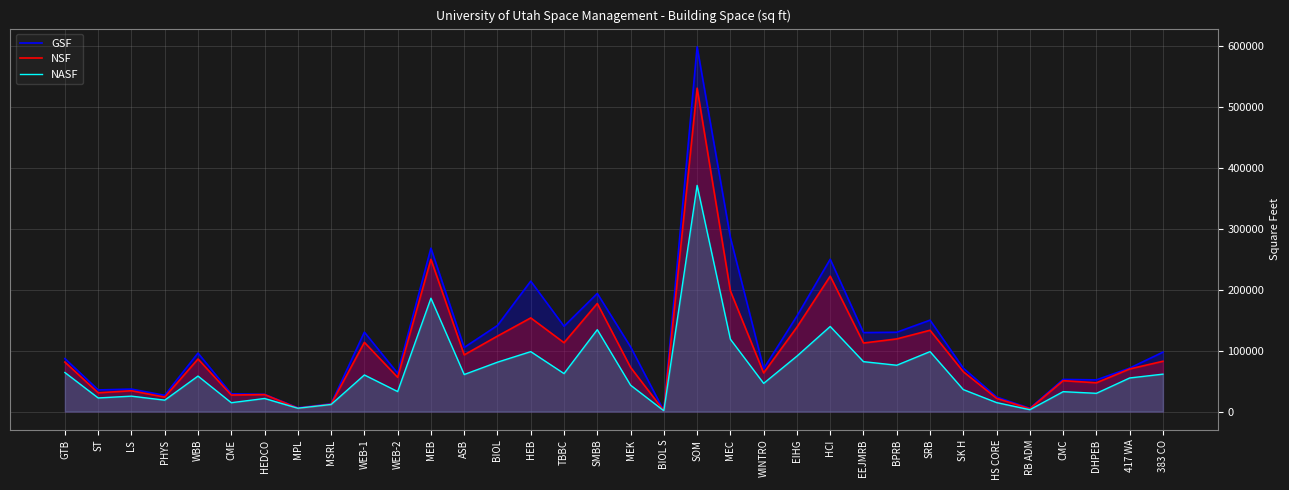

What is the minimum value for GSF?

1350